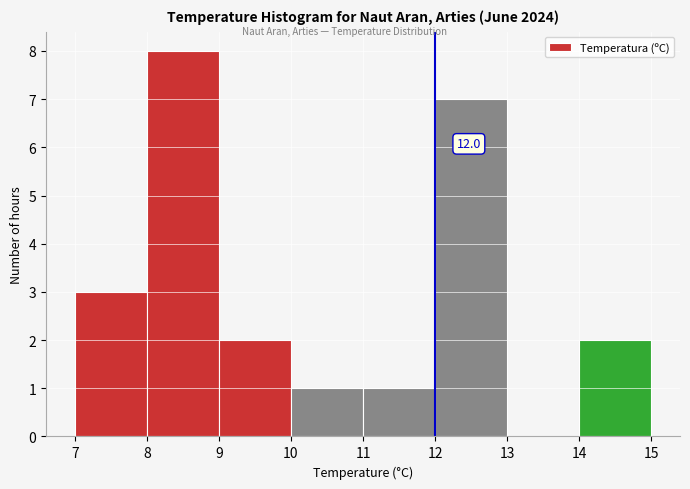

Which range on the x-axis has the tallest bar?

8 to 9